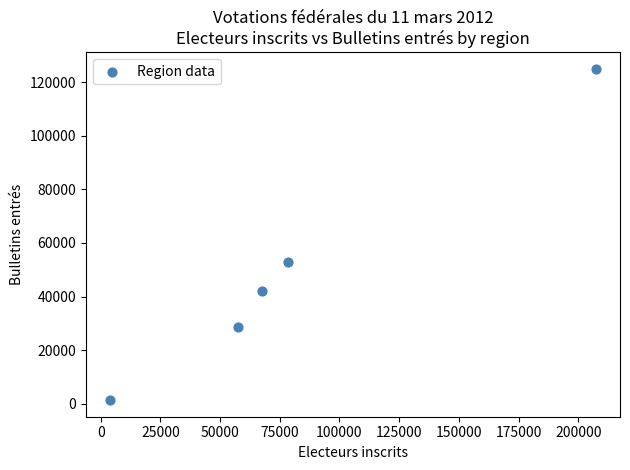

What Y value in the scatter plot is closest to 63173?

52824